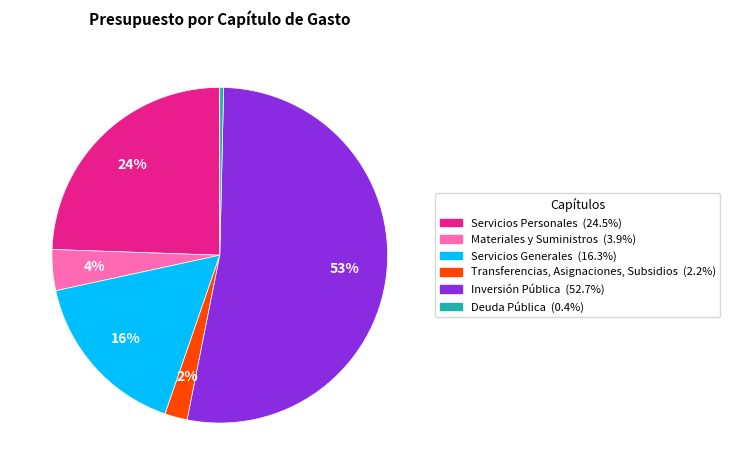

Is there a majority slice in this chart?

Yes